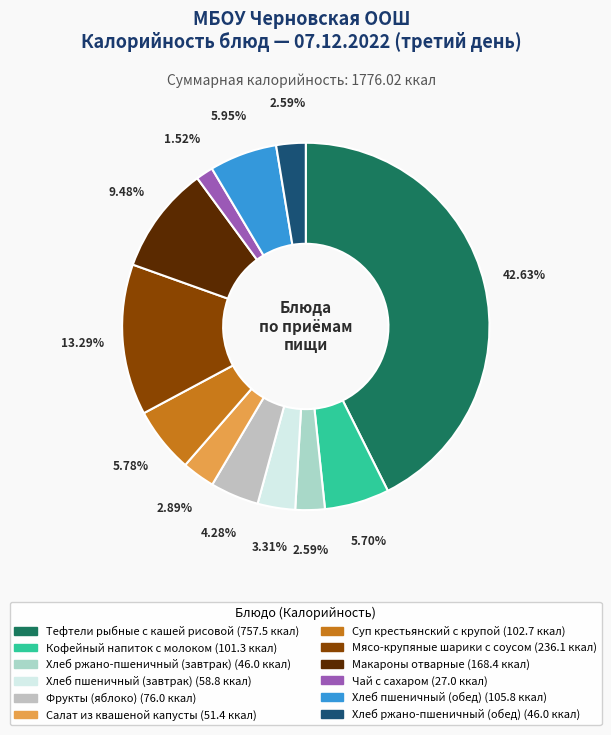

True or false: Салат из квашеной капусты accounts for 3% of the total.

True